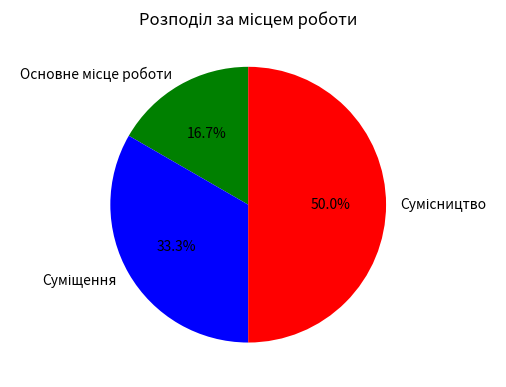

Does Сумісництво account for over 50% of the chart?

No